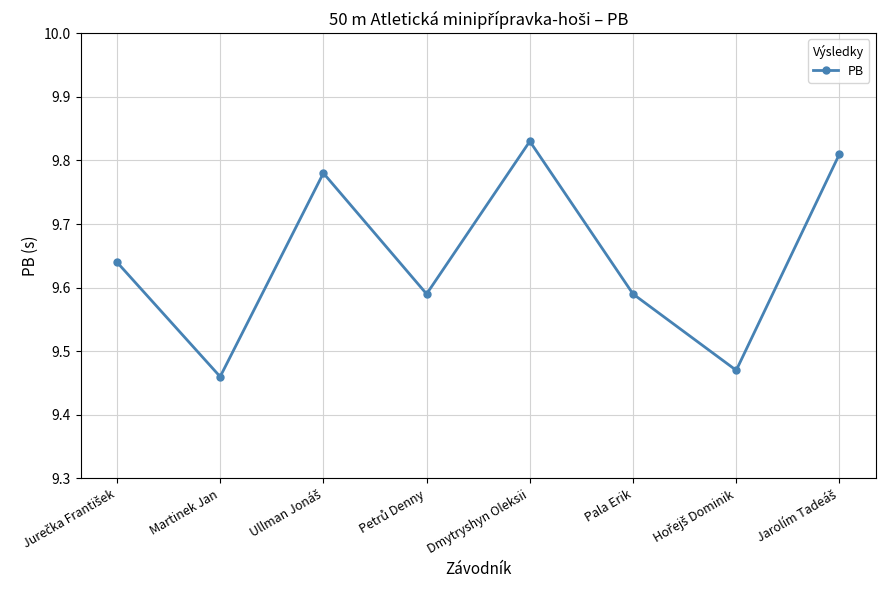

Count the values in the range 9 to 10.

8